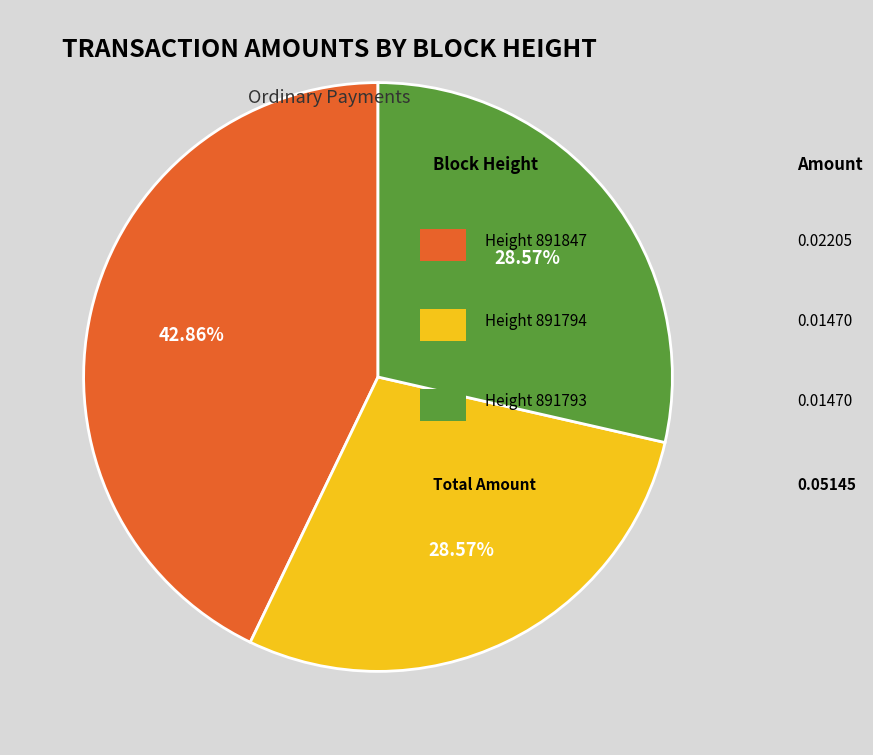

Count the number of slices in the pie.

3